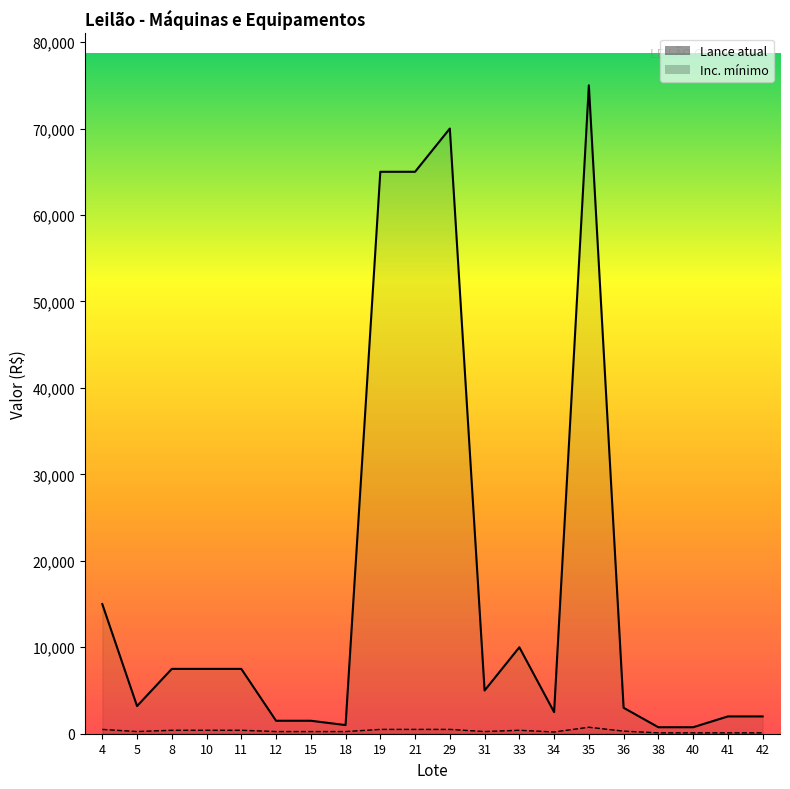

Is the value of Lance atual at 38 greater than the value of Inc. mínimo at 40?

Yes